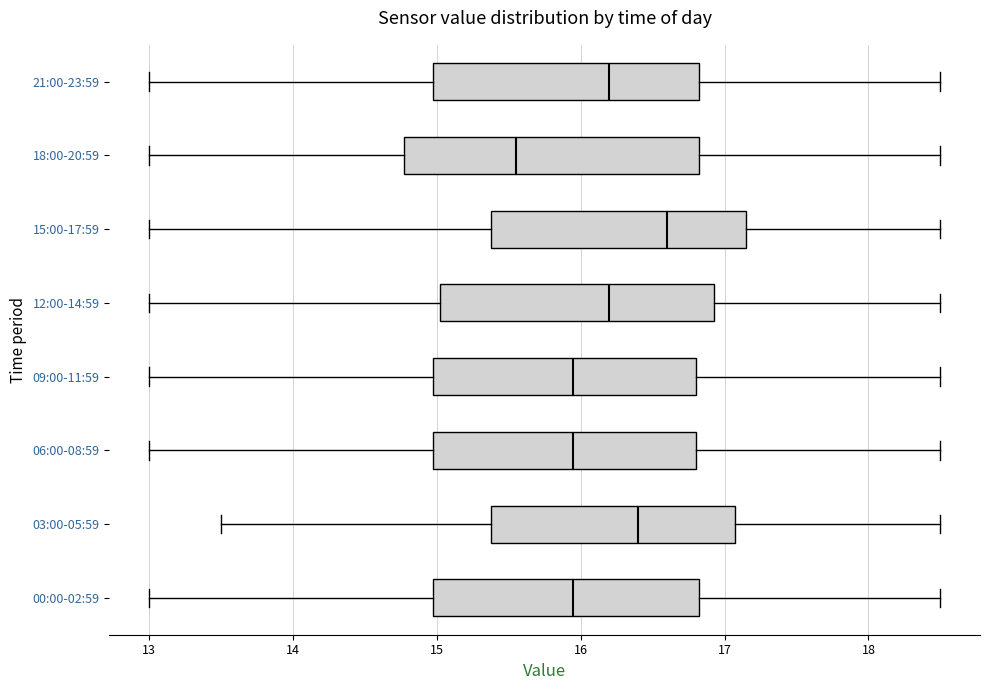

Where is the right edge of the box for 03:00-05:59 on the x-axis? The values are not printed on the chart, so give them approximately, as read against the axis.

17.1